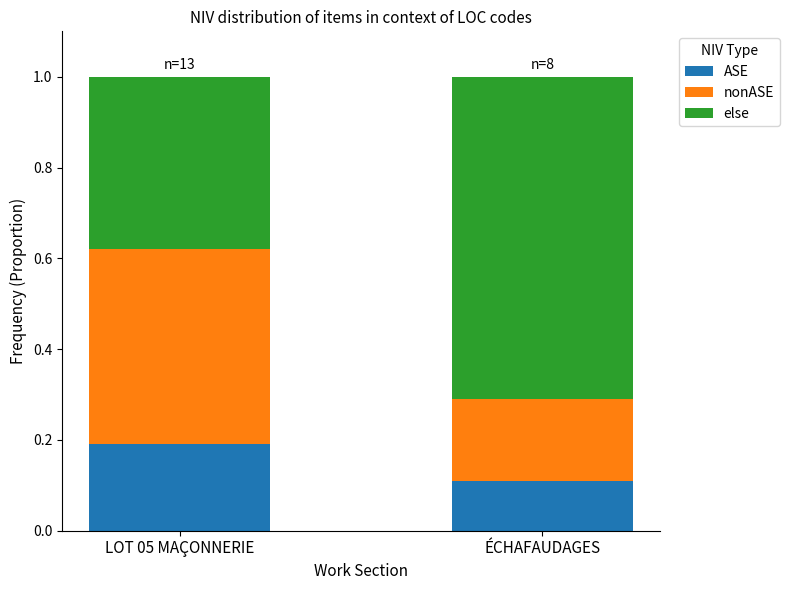

What is the total value across all series at LOT 05 MAÇONNERIE?

1.0